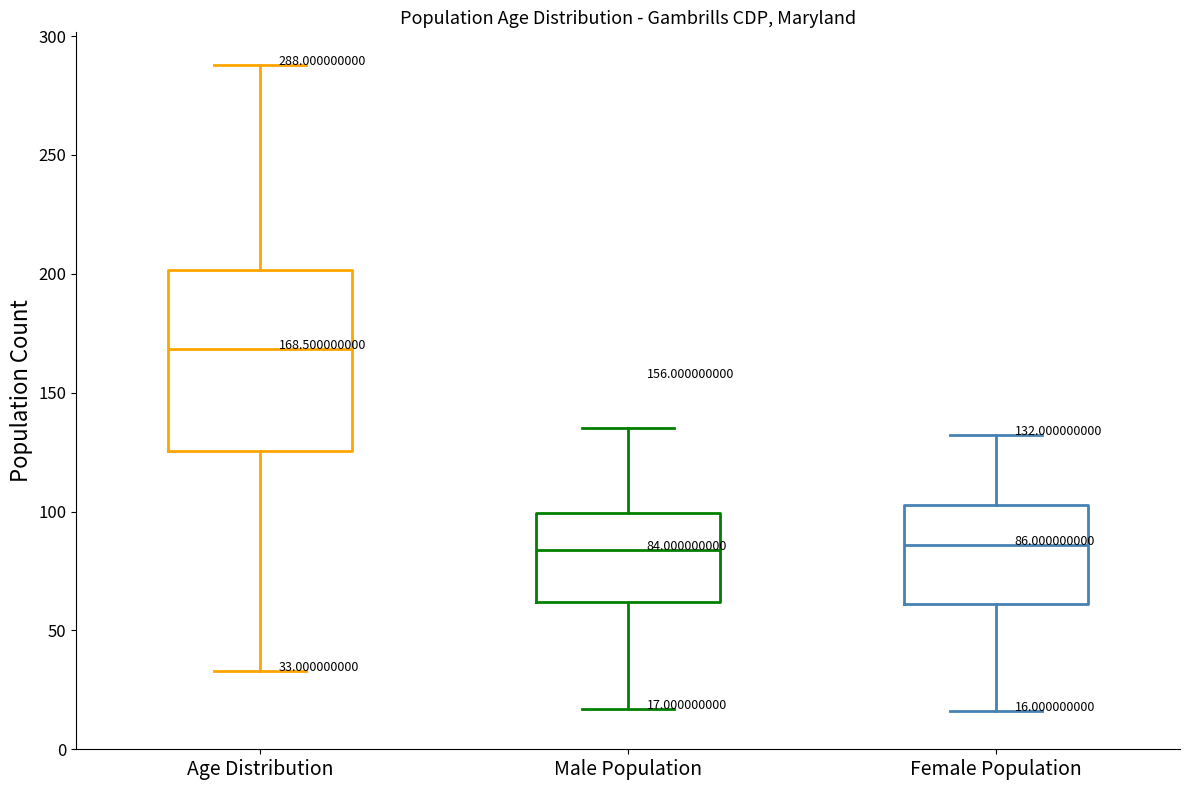

Which box is the tallest, from its lower edge to its upper edge?

Age Distribution